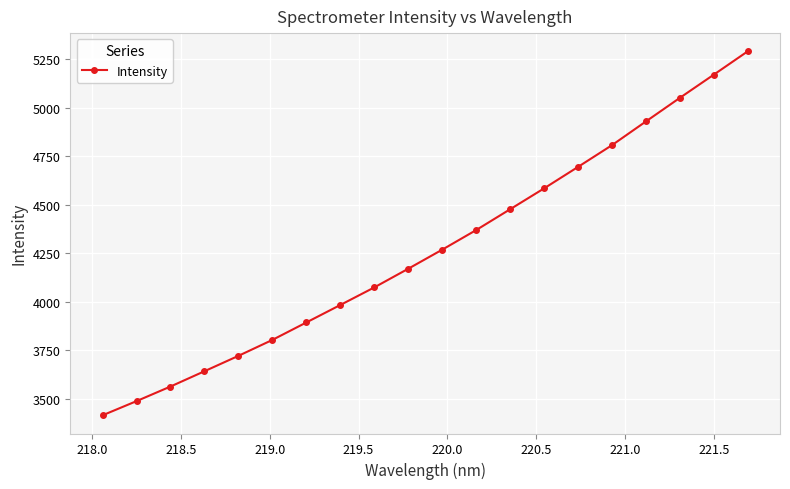

True or false: the data has more than 1 interior local peaks.

False